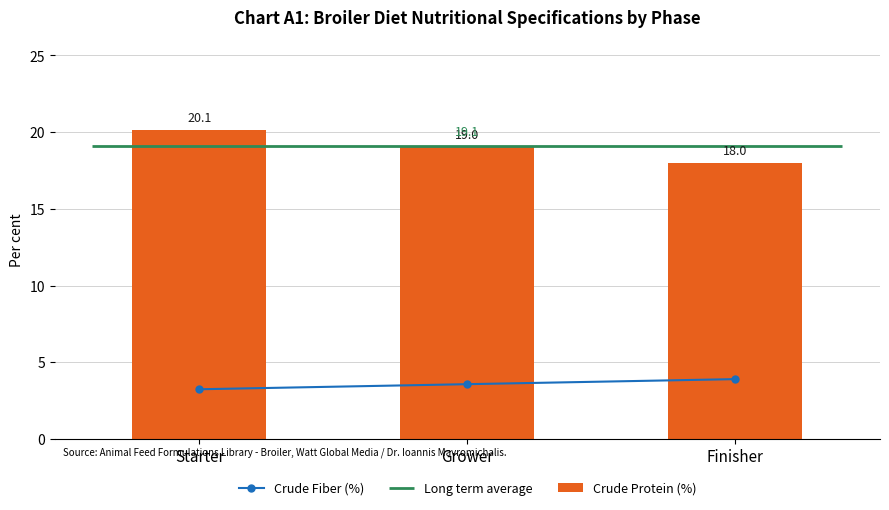

Reading left to right, list all the values displayed in this chart.

Crude Fiber (%): Starter=3.2	Grower=3.6	Finisher=3.9
Crude Protein (%): Starter=20.1	Grower=19.0	Finisher=18.0